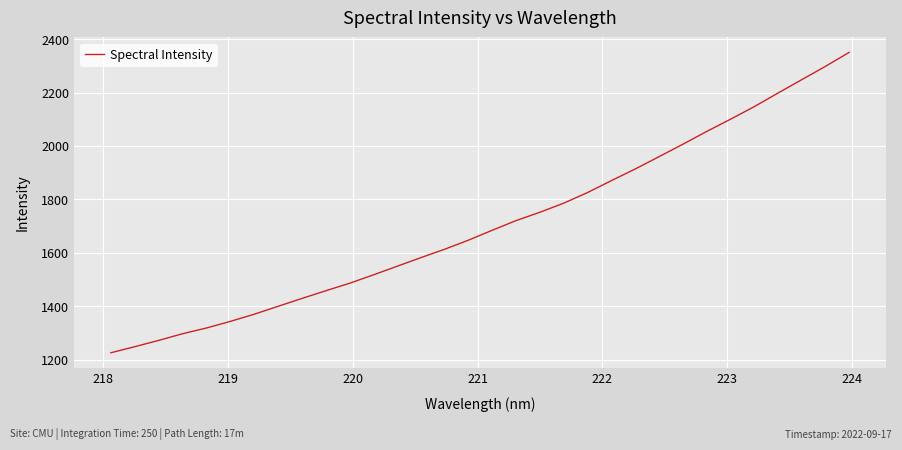

What is the difference between the second highest and second lowest values?

1050.1